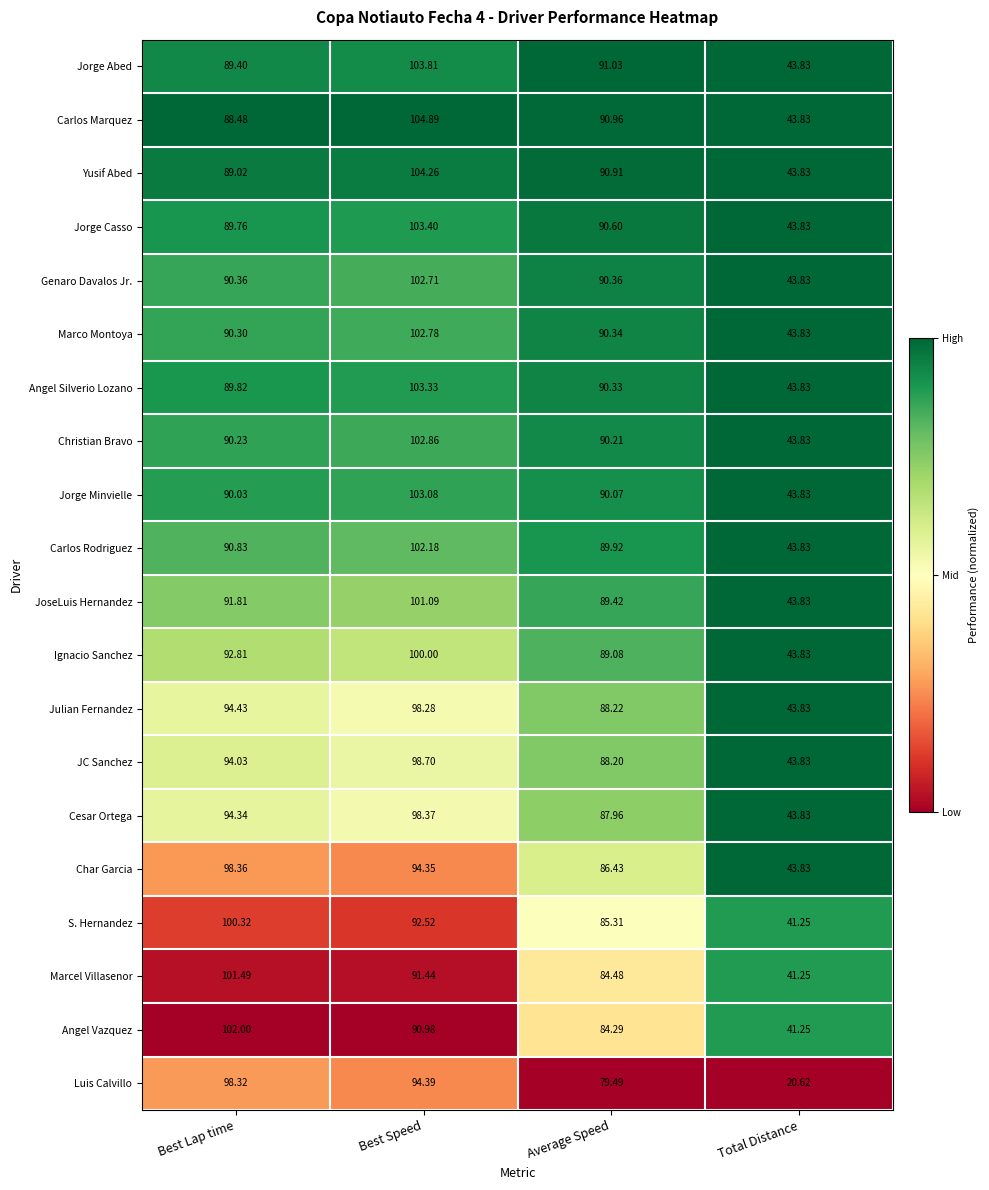

Rank the series by their maximum value, from lowest to highest.

Julian Fernandez, Luis Calvillo, Char Garcia, Cesar Ortega, JC Sanchez, Ignacio Sanchez, S. Hernandez, JoseLuis Hernandez, Marcel Villasenor, Angel Vazquez, Carlos Rodriguez, Genaro Davalos Jr., Marco Montoya, Christian Bravo, Jorge Minvielle, Angel Silverio Lozano, Jorge Casso, Jorge Abed, Yusif Abed, Carlos Marquez